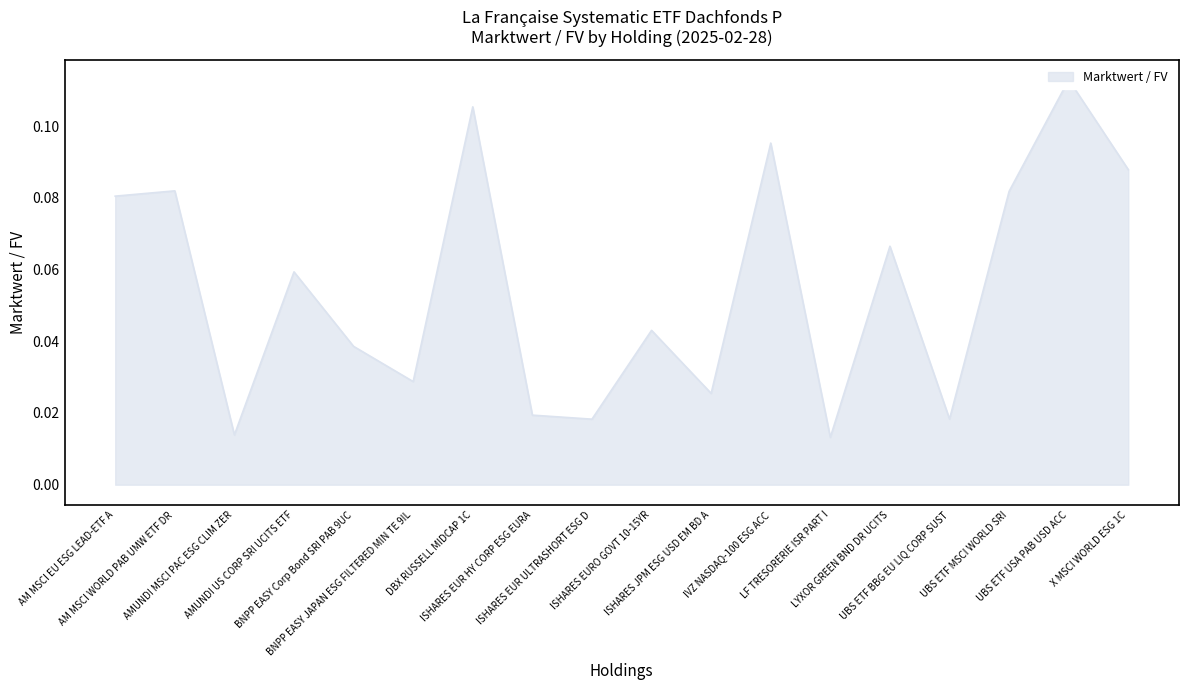

Reading left to right, what are all the values shown in this chart?

AM MSCI EU ESG LEAD-ETF A=0.1	AM MSCI WORLD PAB UMW ETF DR=0.1	AMUNDI MSCI PAC ESG CLIM ZER=0.0	AMUNDI US CORP SRI UCITS ETF=0.1	BNPP EASY Corp Bond SRI PAB 9UC=0.0	BNPP EASY JAPAN ESG FILTERED MIN TE 9IL=0.0	DBX RUSSELL MIDCAP 1C=0.1	ISHARES EUR HY CORP ESG EURA=0.0	ISHARES EUR ULTRASHORT ESG D=0.0	ISHARES EURO GOVT 10-15YR=0.0	ISHARES JPM ESG USD EM BD A=0.0	IVZ NASDAQ-100 ESG ACC=0.1	LF TRESORERIE ISR PART I=0.0	LYXOR GREEN BND DR UCITS=0.1	UBS ETF BBG EU LIQ CORP SUST=0.0	UBS ETF MSCI WORLD SRI=0.1	UBS ETF USA PAB USD ACC=0.1	X MSCI WORLD ESG 1C=0.1